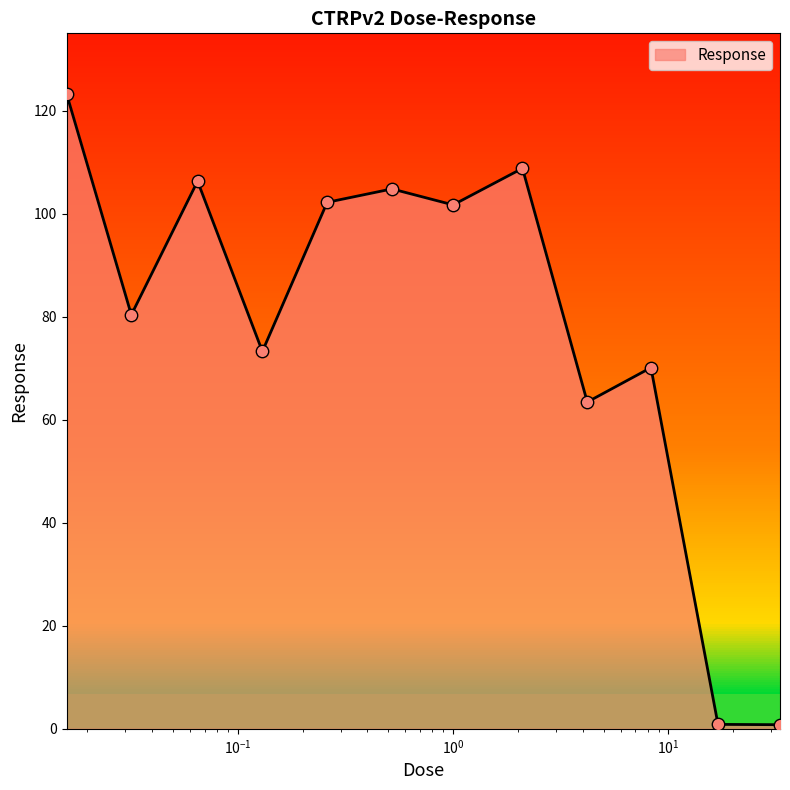

What is the maximum value shown in the chart?

123.3